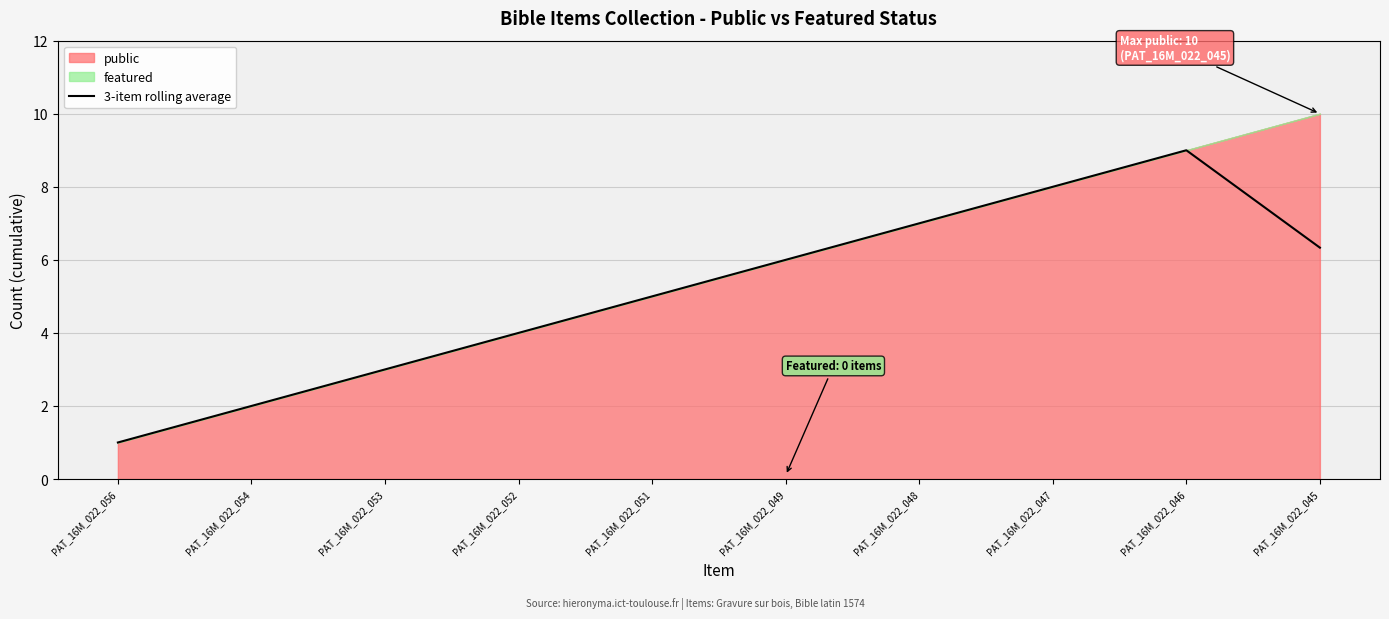

List the labels in order of 3-item rolling average value, largest first.

PAT_16M_022_046, PAT_16M_022_047, PAT_16M_022_048, PAT_16M_022_045, PAT_16M_022_049, PAT_16M_022_051, PAT_16M_022_052, PAT_16M_022_053, PAT_16M_022_054, PAT_16M_022_056